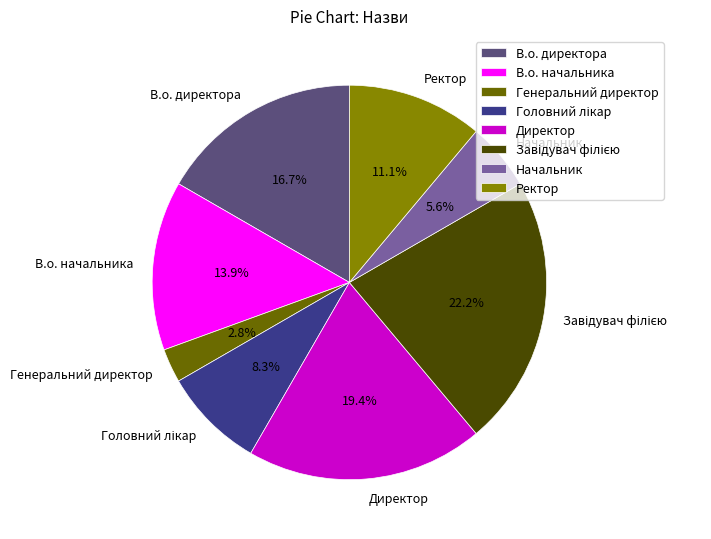

What is the ratio of the value at Начальник to the value at Генеральний директор?

2.0